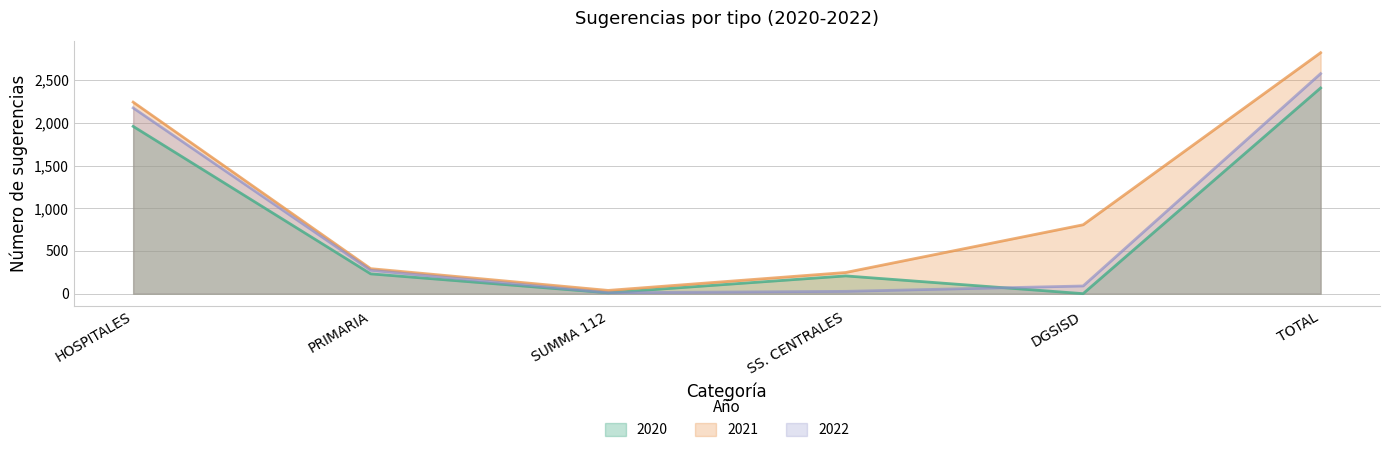

Rank the series by their maximum value, from highest to lowest.

2021, 2022, 2020